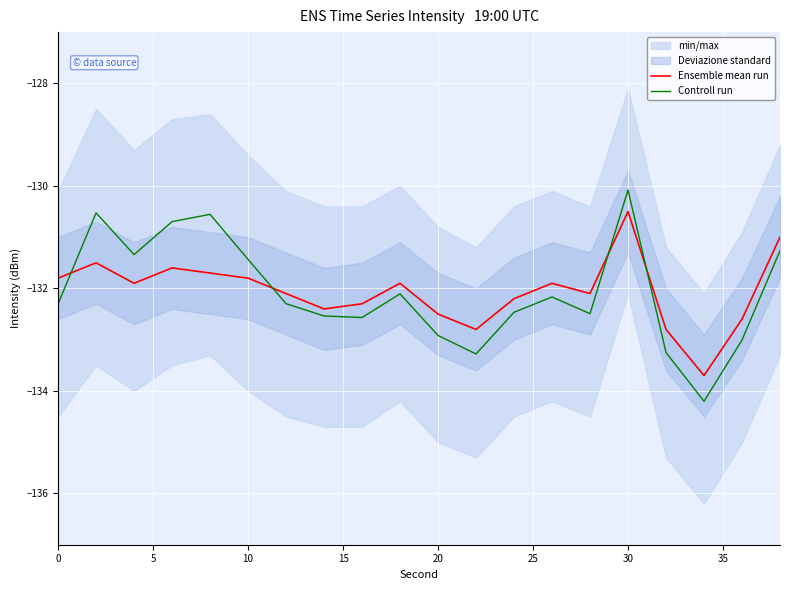

Reading left to right, what are all the values shown in this chart?

Ensemble mean run: -131.8	-131.5	-131.9	-131.6	-131.7	-131.8	-132.1	-132.4	-132.3	-131.9	-132.5	-132.8	-132.2	-131.9	-132.1	-130.5	-132.8	-133.7	-132.6	-131.0
Controll run: -132.3	-130.5	-131.3	-130.7	-130.6	-131.4	-132.3	-132.5	-132.6	-132.1	-132.9	-133.3	-132.5	-132.2	-132.5	-130.1	-133.3	-134.2	-133.0	-131.3